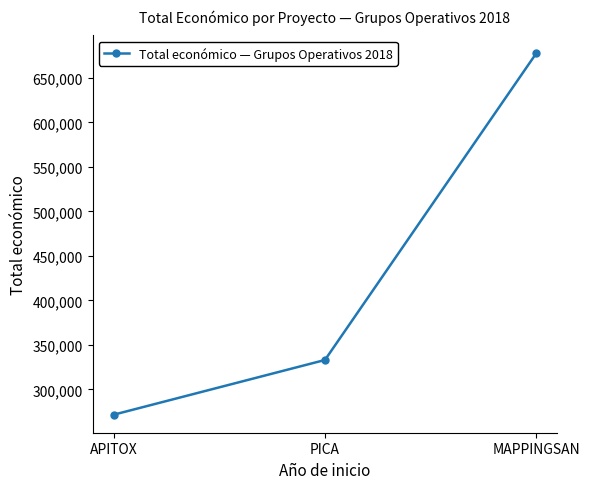

Count the values in the range 271552 to 677425.

3